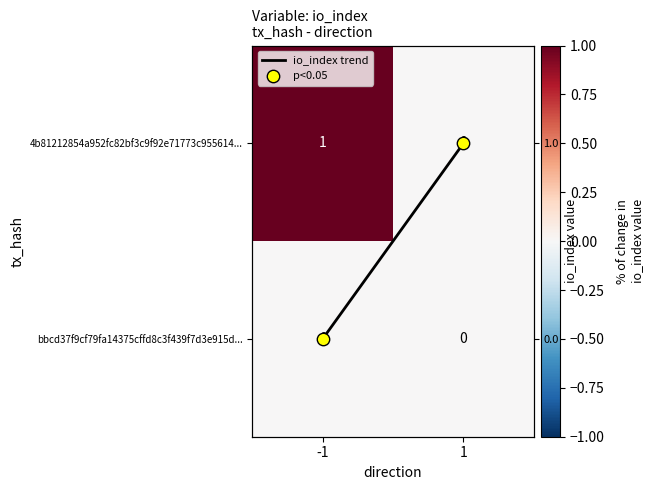

At which label is io_index trend closest to 0?

-1